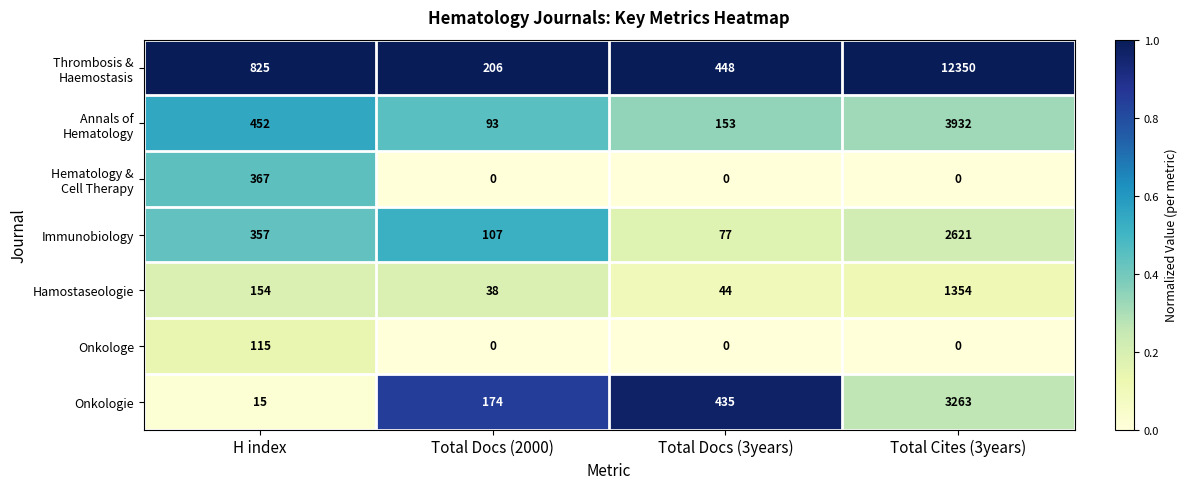

At how many categories does at least one series exceed 0?

4